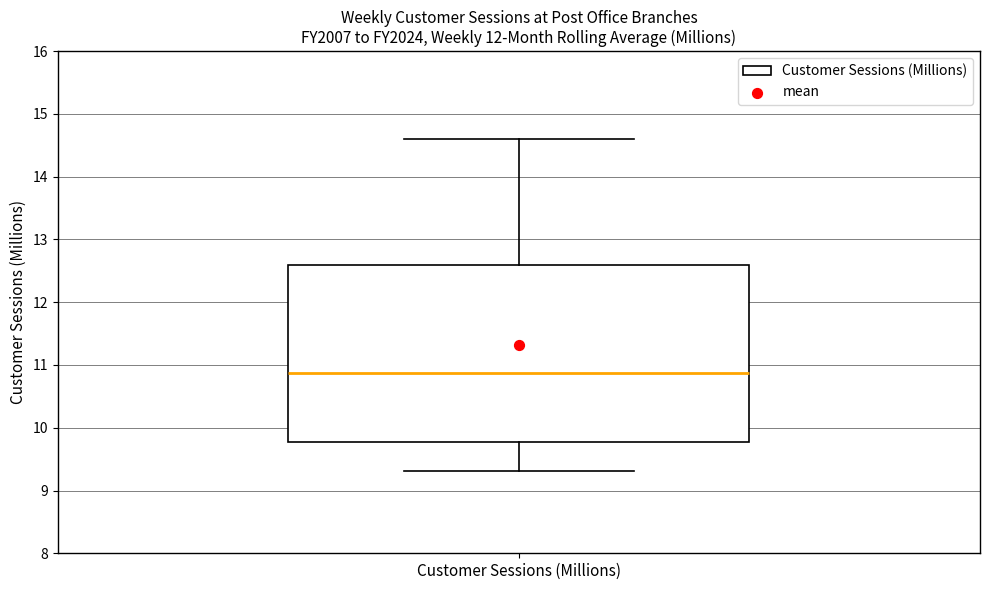

Transcribe this box plot: give where the median line is, the range the box spans, and where the two whiskers end, as read against the y-axis. The values are not printed on the chart, so give them approximately, as read against the axis.

median 10.9, box 9.8 to 12.6, whiskers 9.3 to 14.6